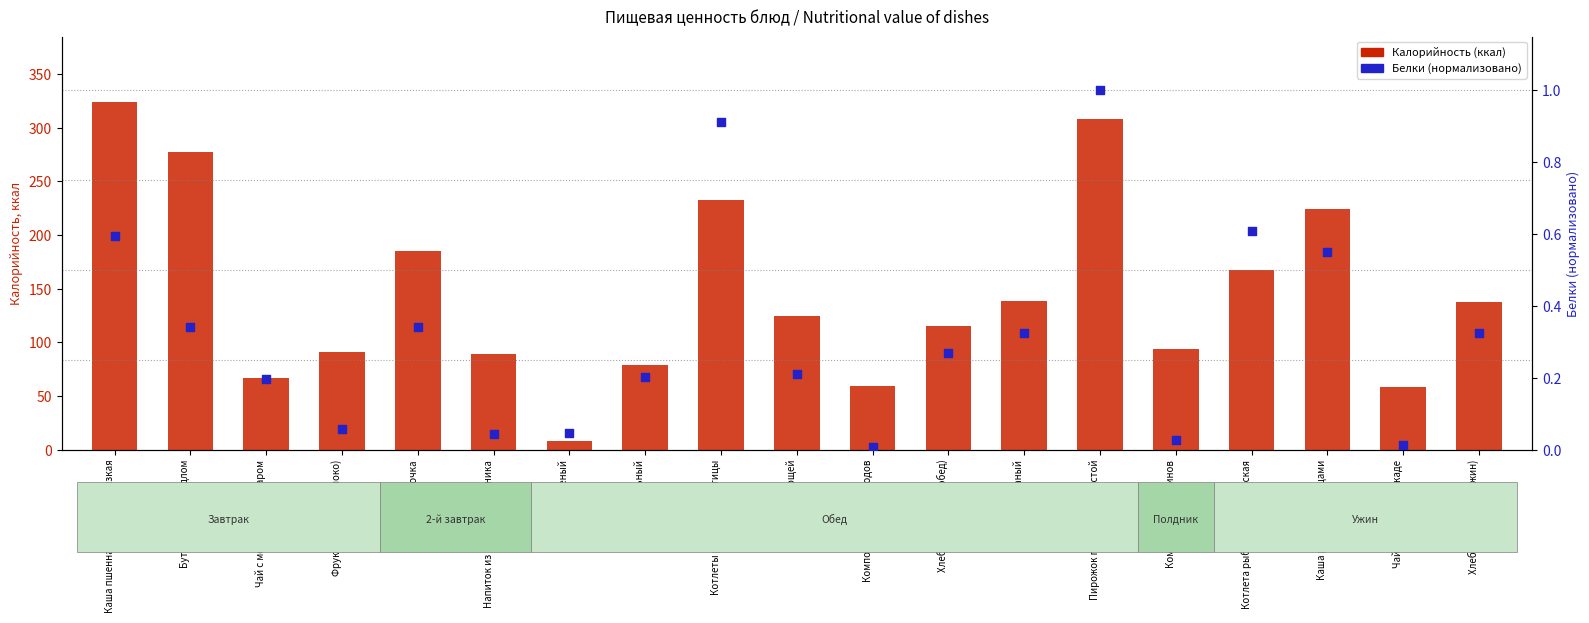

Which series reaches the minimum Y coordinate?

Белки (норм.)